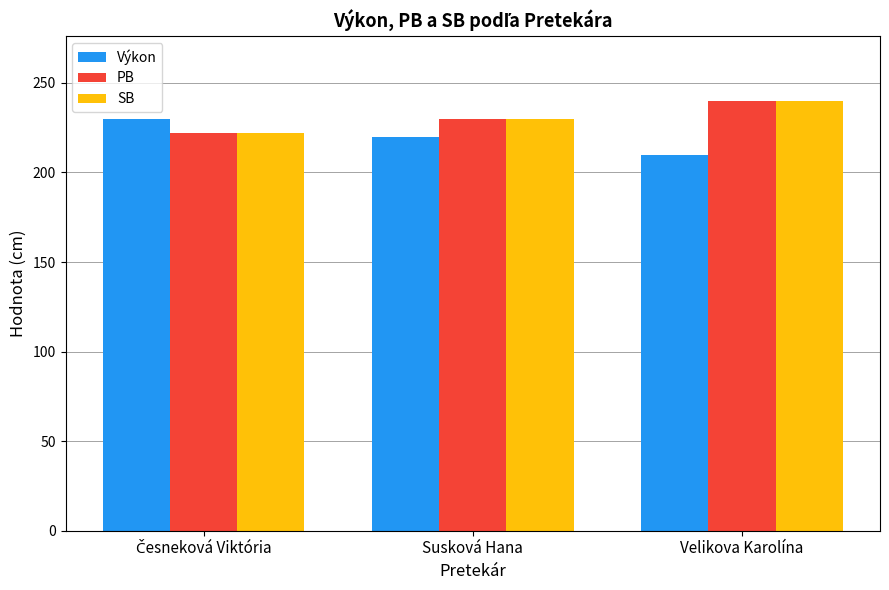

At how many categories does at least one series exceed 236?

1